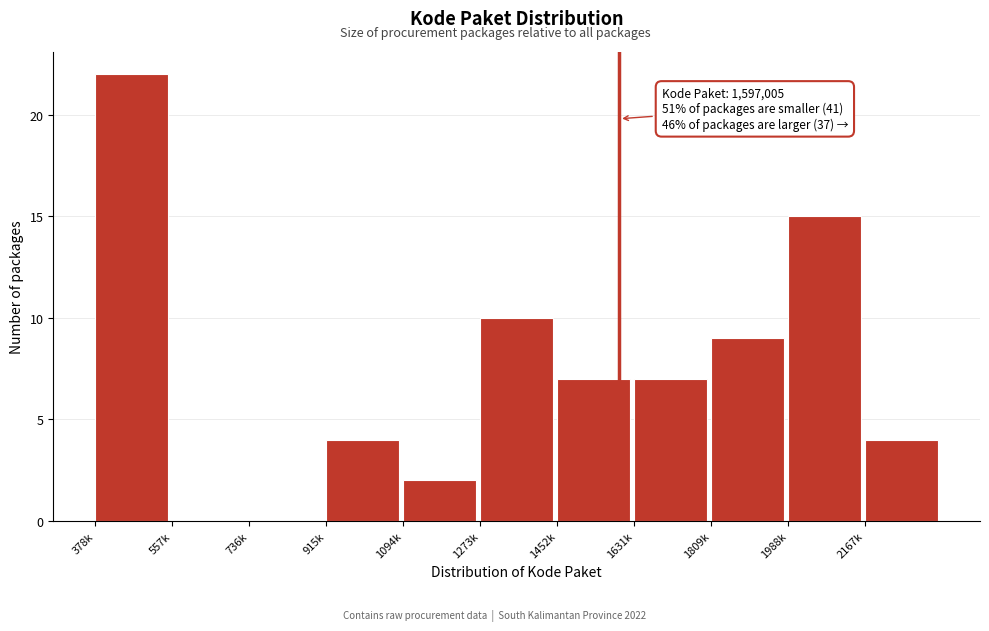

Reading left to right, what are all the values shown in this chart?

378k=22	557k=0	736k=0	915k=4	1094k=2	1273k=10	1452k=7	1631k=7	1809k=9	1988k=15	2167k=4